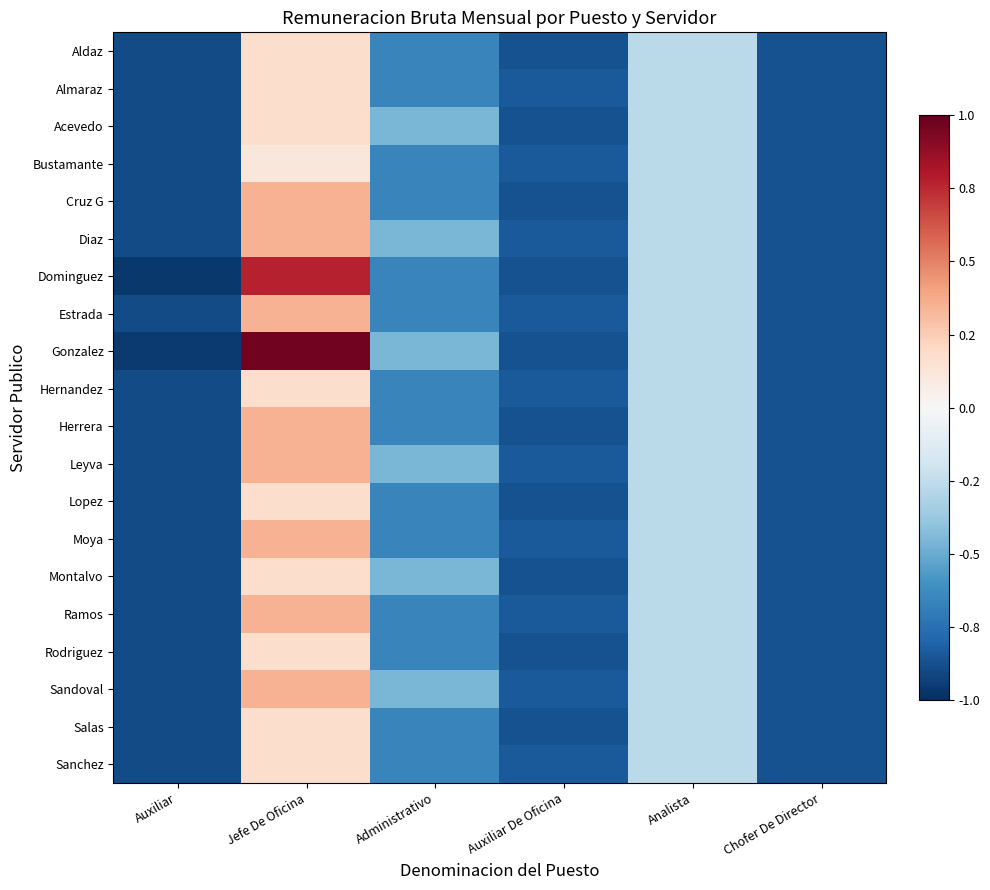

How many distinct data groups are displayed?

20